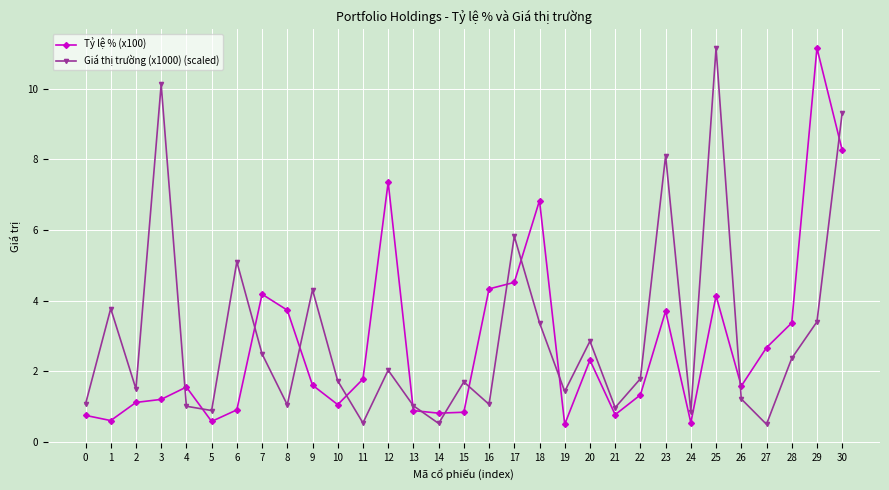

What is the value of the Tỷ lệ % (x100) point at the 20th from the left?

0.5